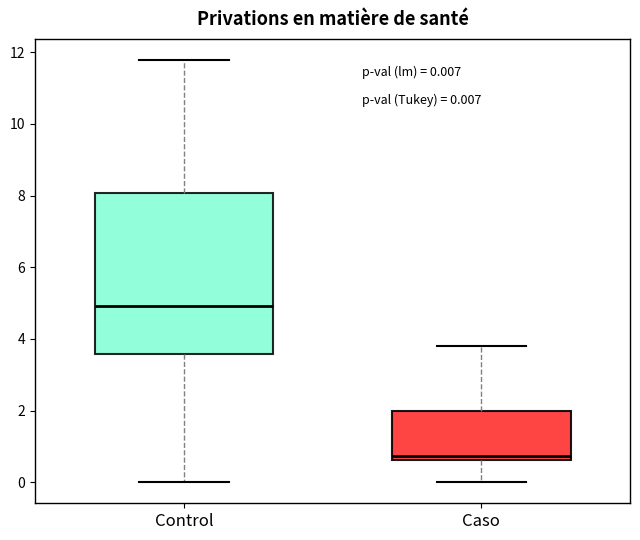

Which box has the lowest median line?

Caso